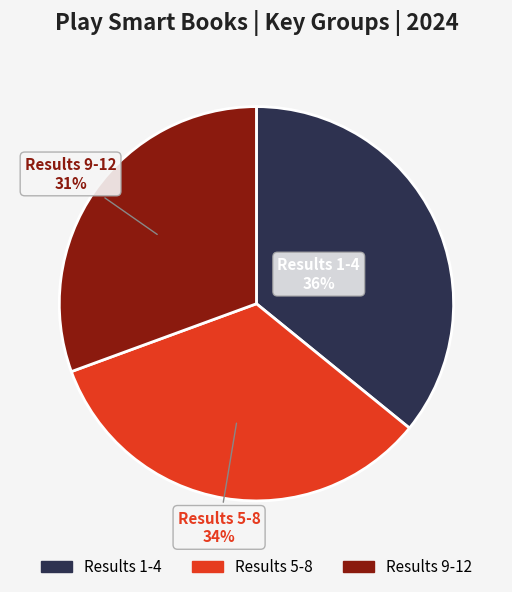

Count the number of slices in the pie.

3